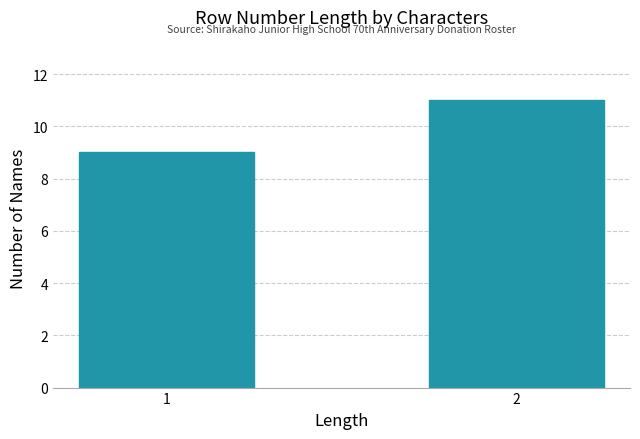

Reading left to right, transcribe all the data shown in this chart.

1=9	2=11